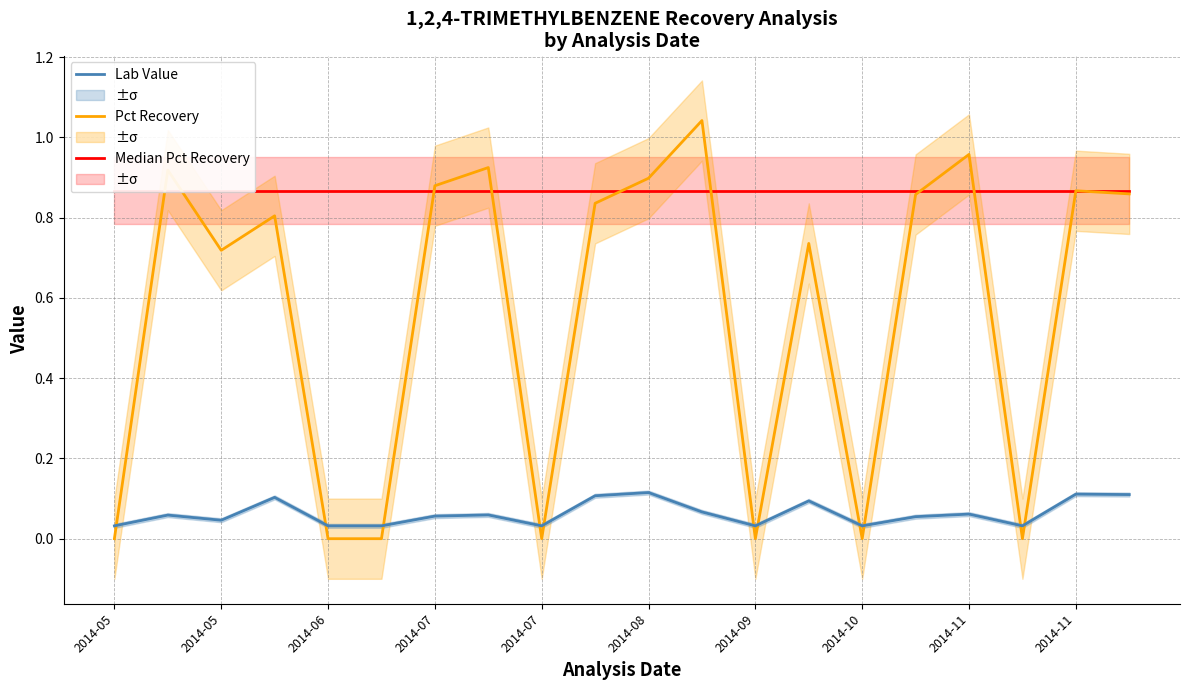

Which category has the highest value across all series?

11